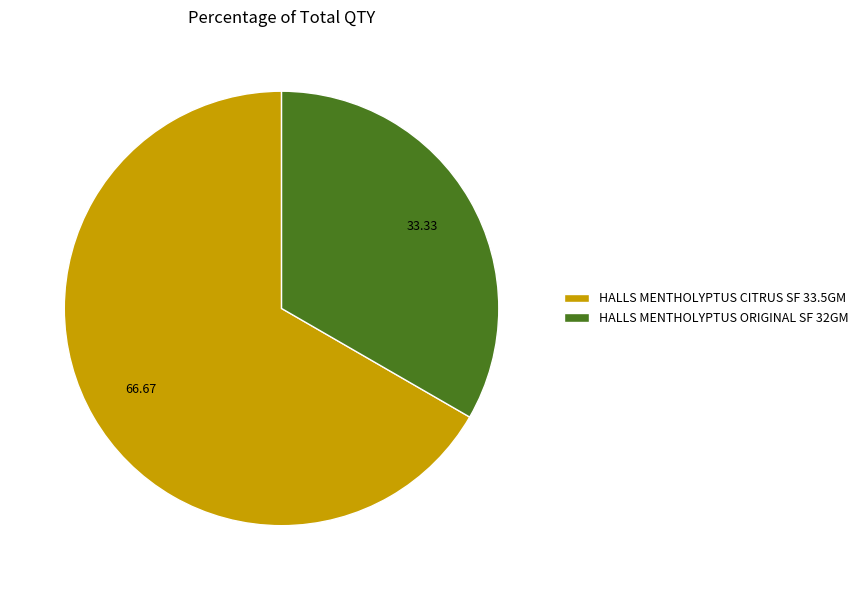

Is HALLS MENTHOLYPTUS CITRUS SF 33.5GM the majority of the pie?

Yes